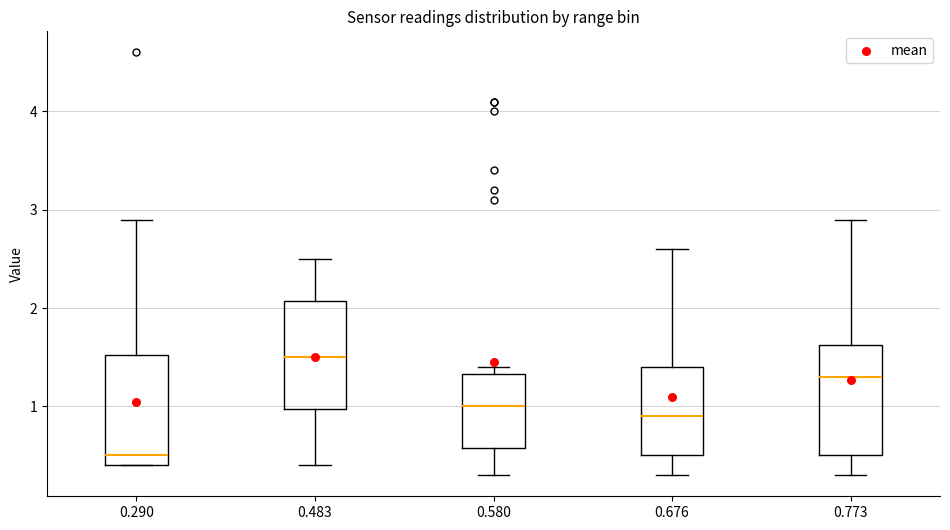

Where does the lower whisker of the box at x = 0.773 end on the y-axis? The values are not printed on the chart, so give them approximately, as read against the axis.

0.3